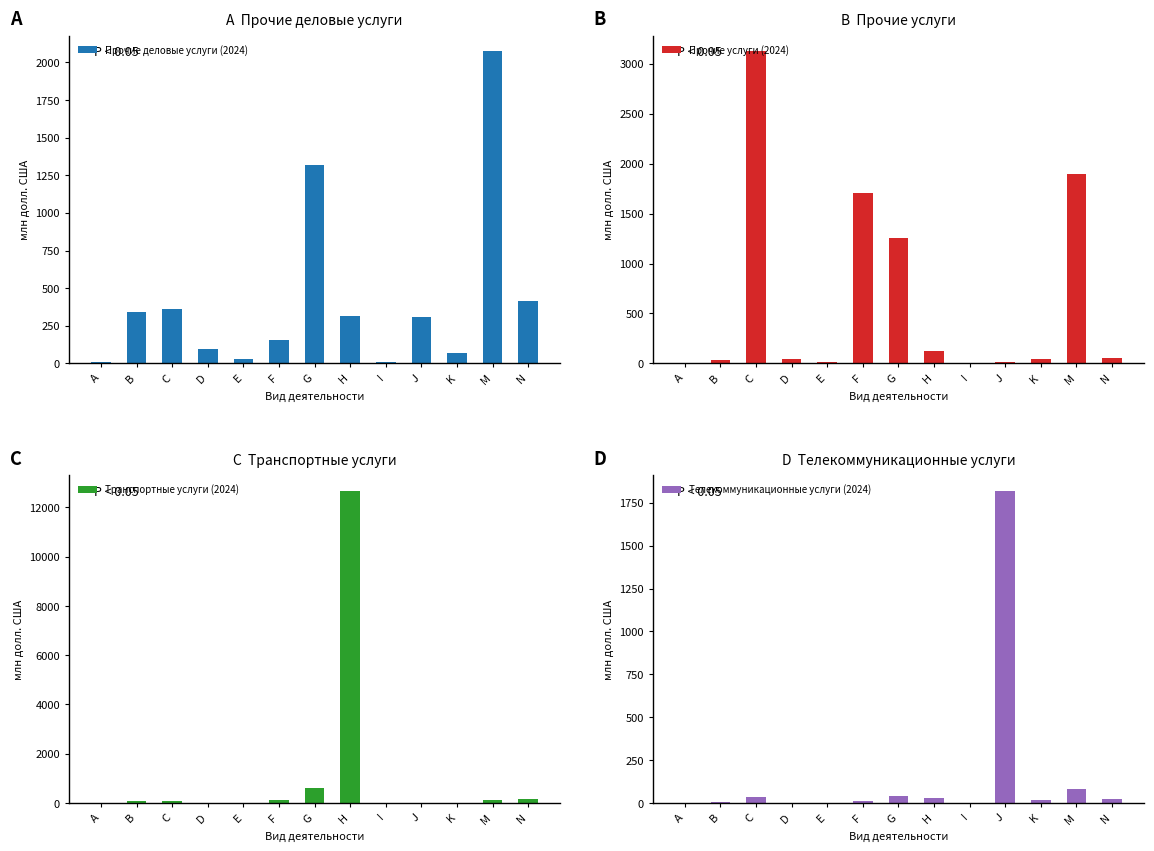

Rank the series at N from lowest to highest value.

Телекоммуникационные услуги (2024), Прочие услуги (2024), Транспортные услуги (2024), Прочие деловые услуги (2024)